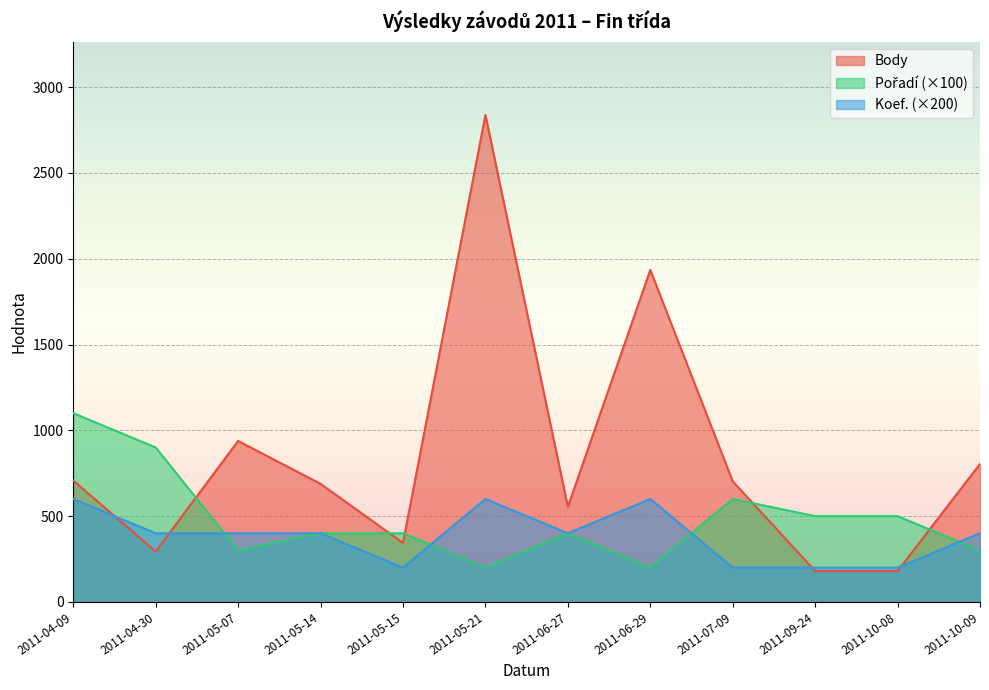

Count the Pořadí values in the range 300 to 600.

8